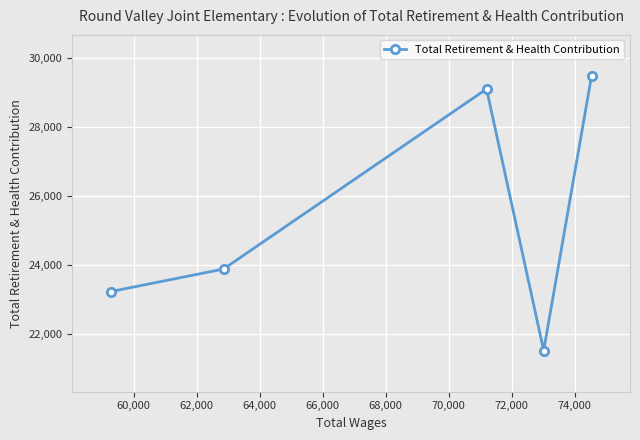

What is the value of the 3rd point from the left?

29106